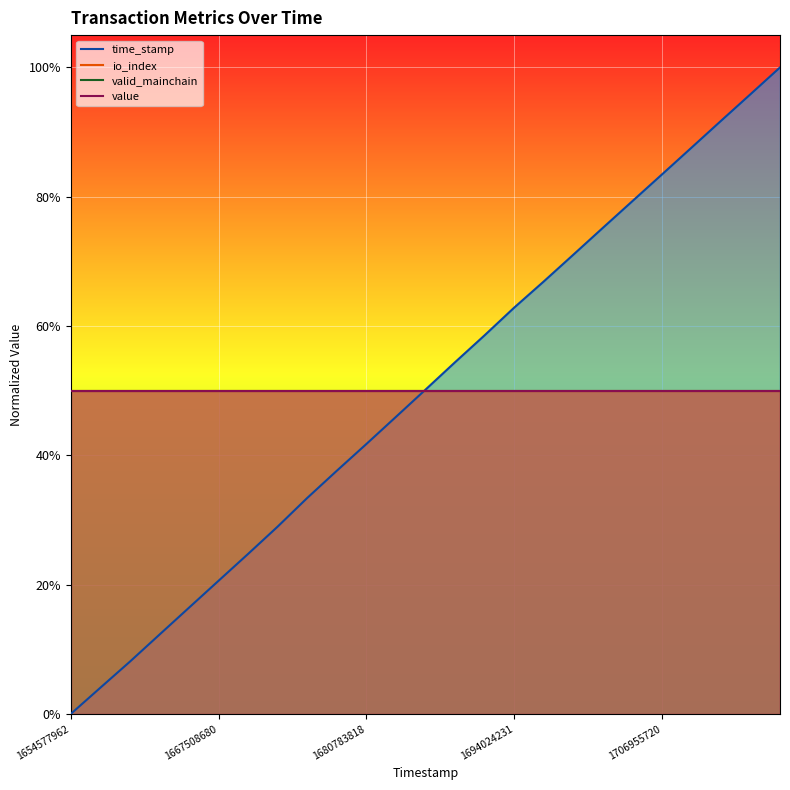

Rank the series by their maximum value, from lowest to highest.

io_index, valid_mainchain, value, time_stamp